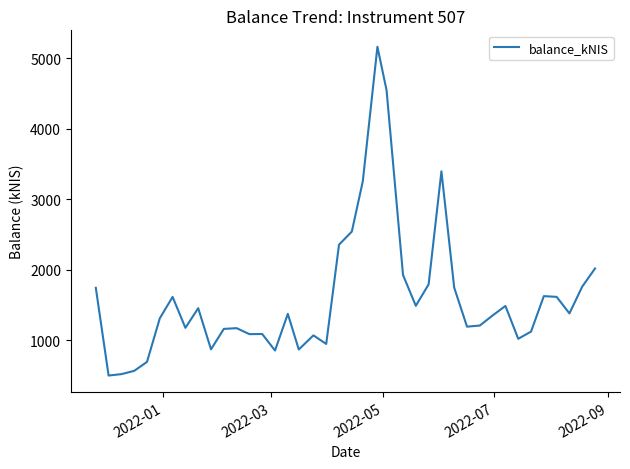

What is the difference between the maximum and minimum values?

4666.5